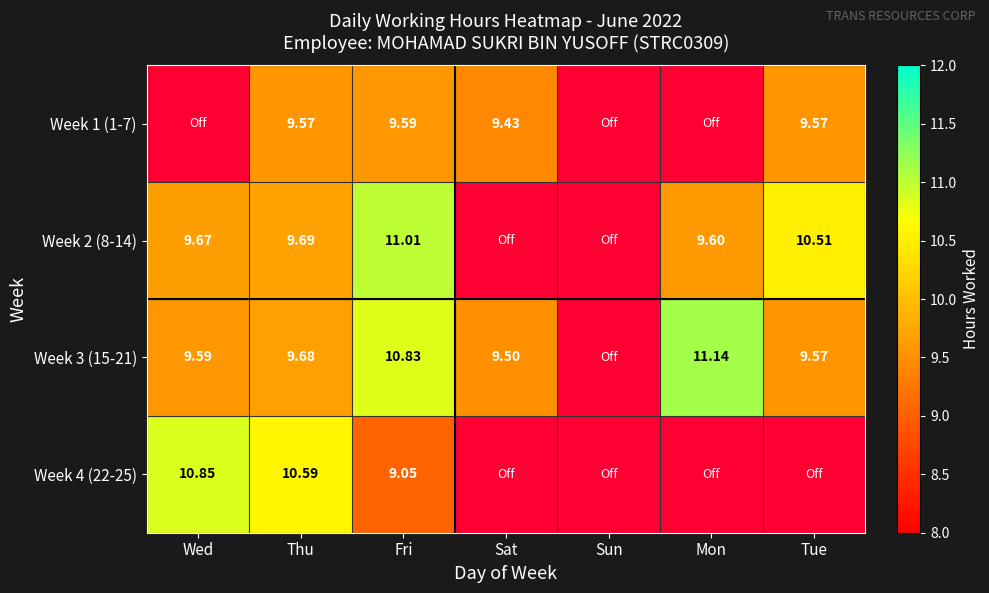

Reading right to left, transcribe all the data shown in this chart.

1: 9.6	0.0	0.0	9.4	9.6	9.6	0.0
2: 10.5	9.6	0.0	0.0	11.0	9.7	9.7
3: 9.6	11.1	0.0	9.5	10.8	9.7	9.6
4: 0.0	0.0	0.0	0.0	9.1	10.6	10.8